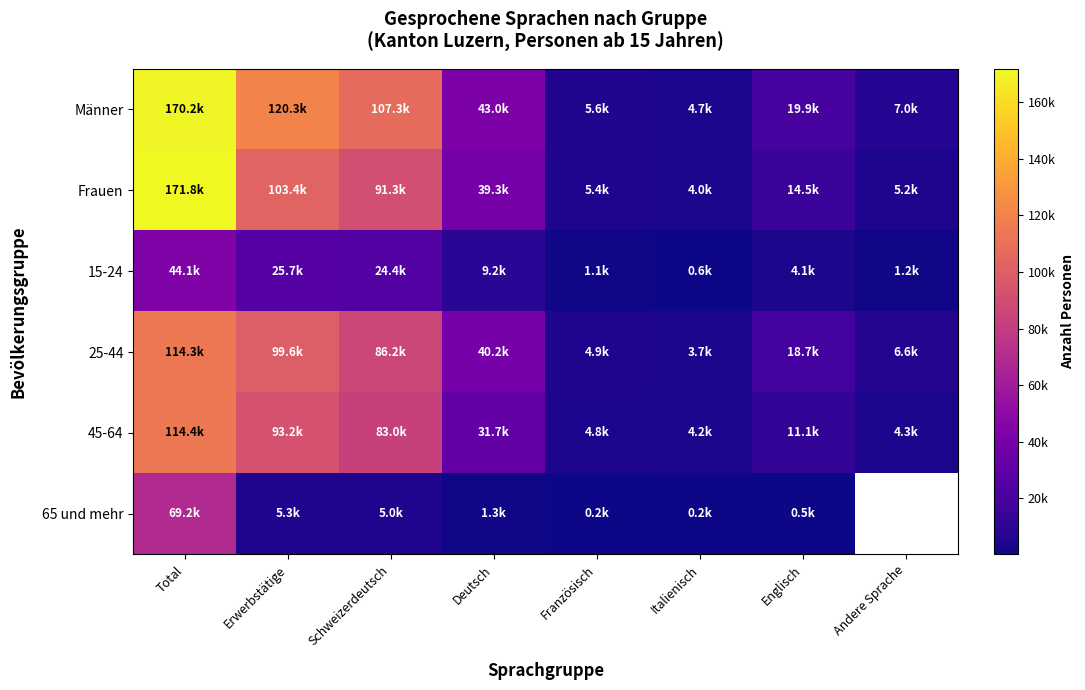

Is it true that 15-24 equals 24378.4 at Schweizerdeutsch?

True